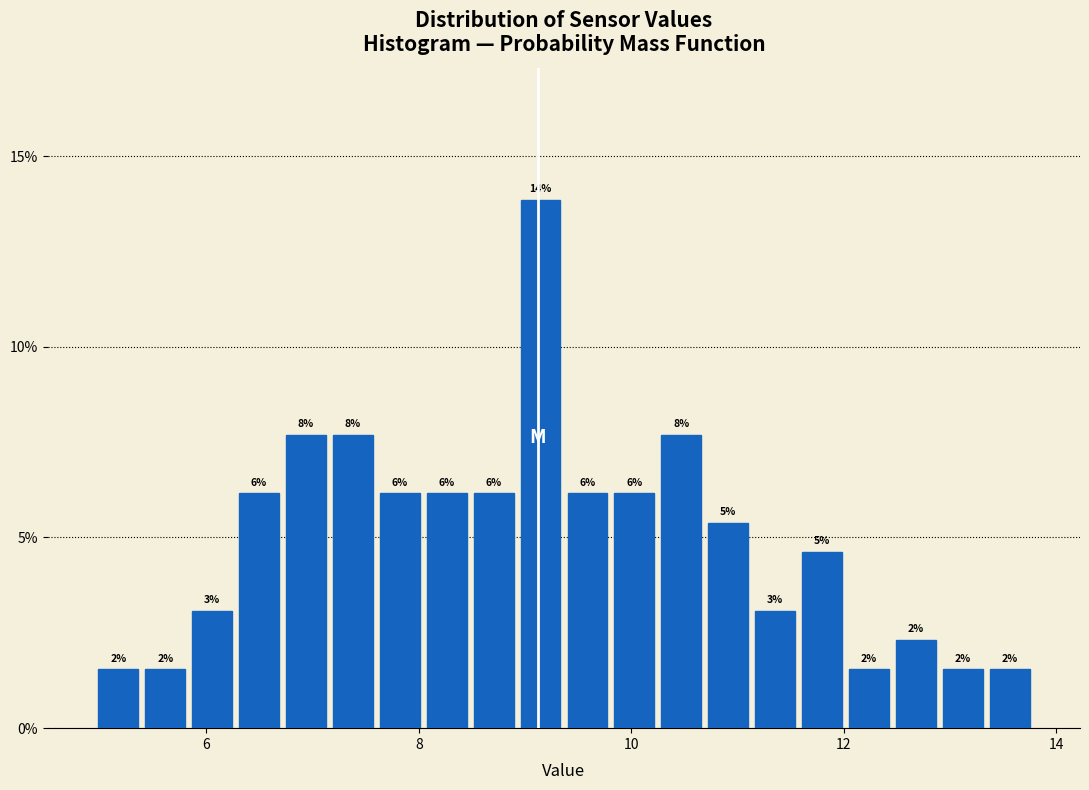

Read against the x-axis, roughly where is the centre of the tallest bar?

9.2